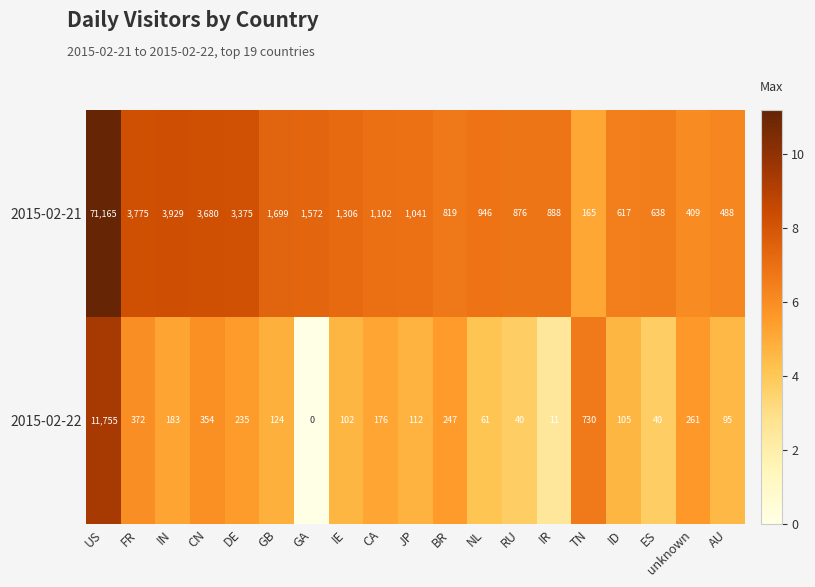

What is the total value across all series at ES?

678